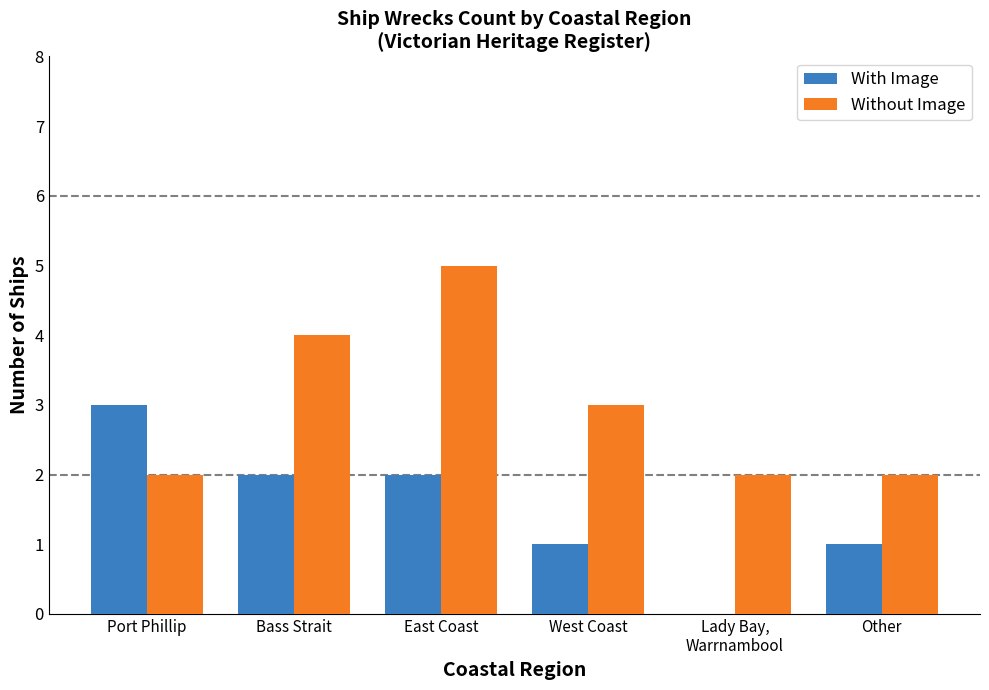

Which category has the highest value in the With Image series?

Port Phillip